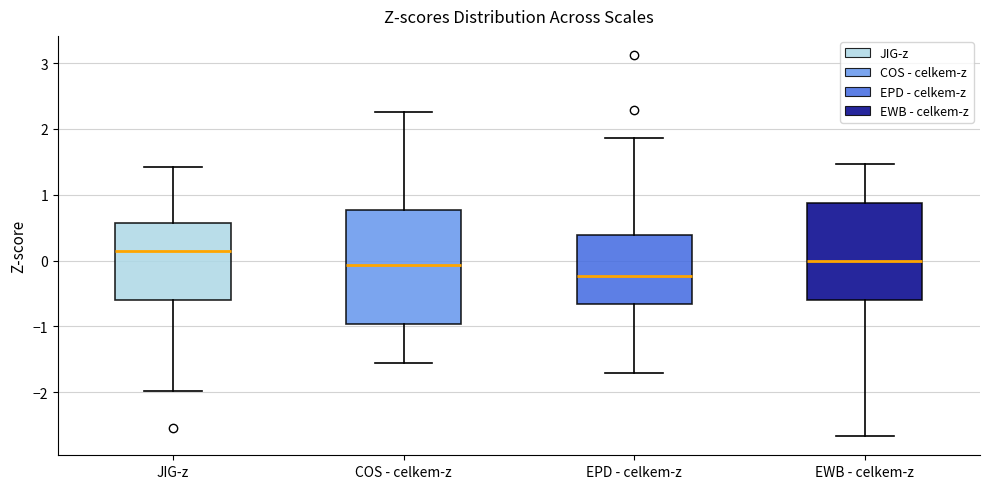

Which box is the tallest, from its lower edge to its upper edge?

COS - celkem-z